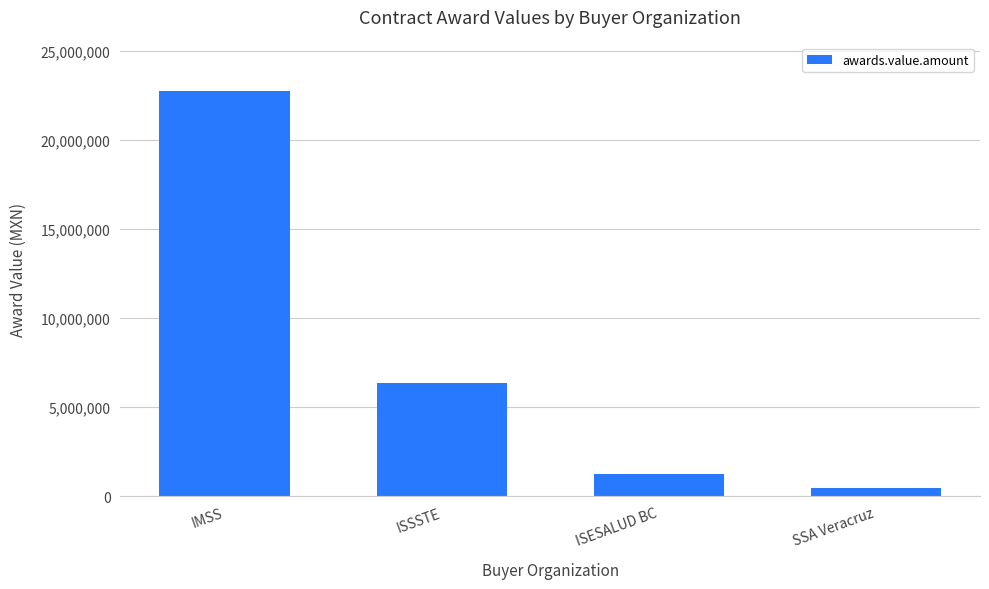

The value at ISSSTE is 6347215.5. True or false?

True